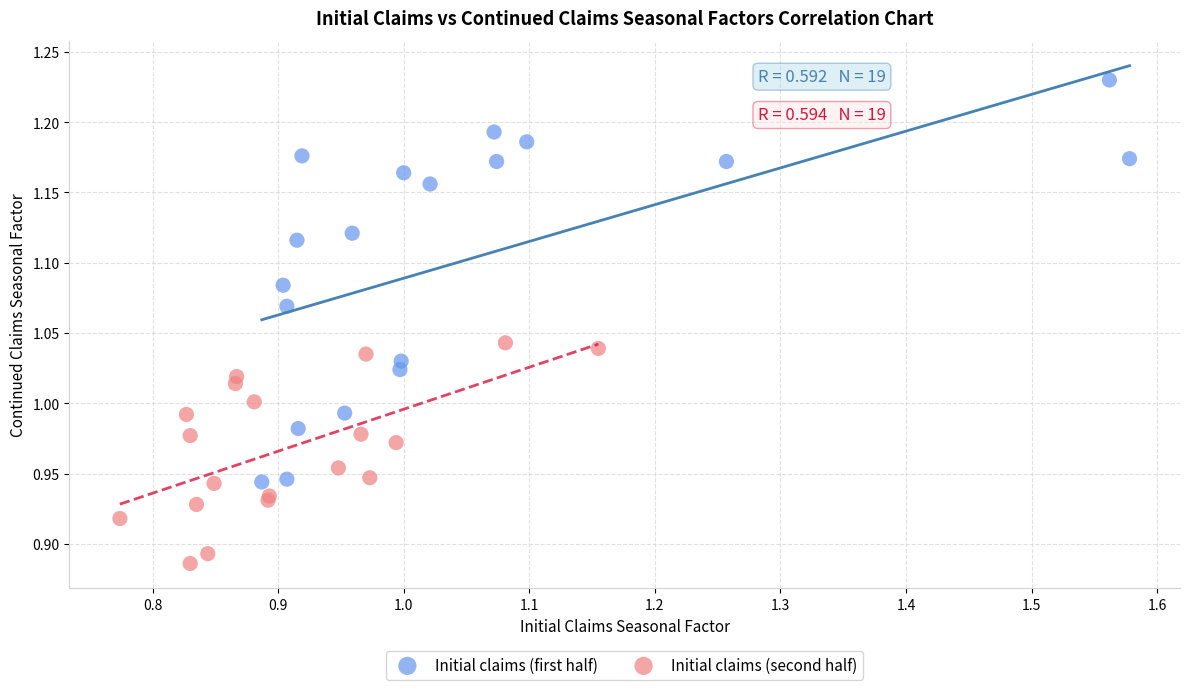

Which series contains the highest Y value?

Initial claims (first half)